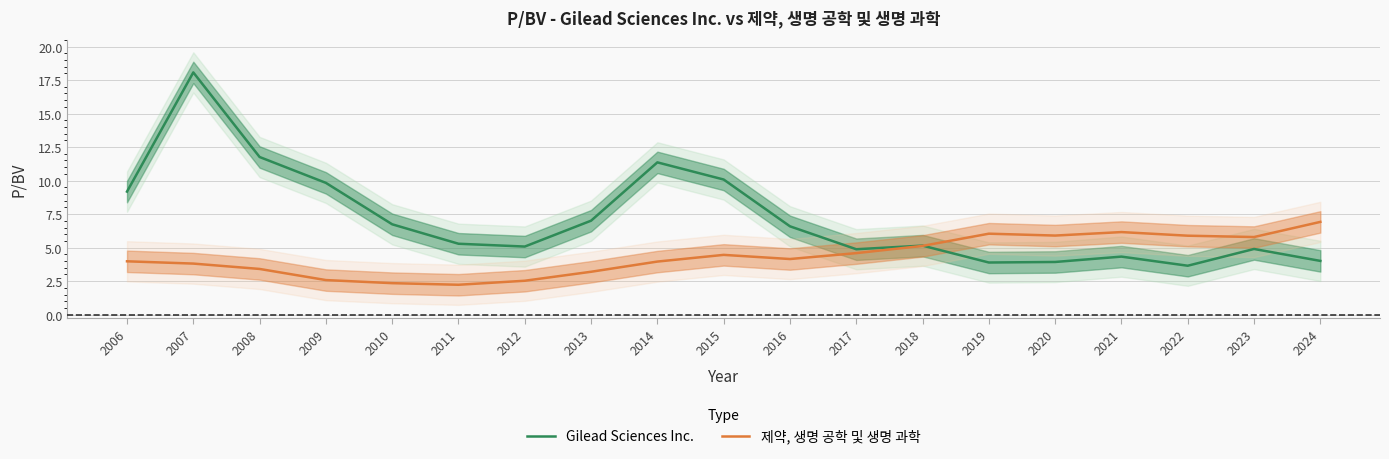

Where is Gilead Sciences Inc. nearest to the value 10?

2015